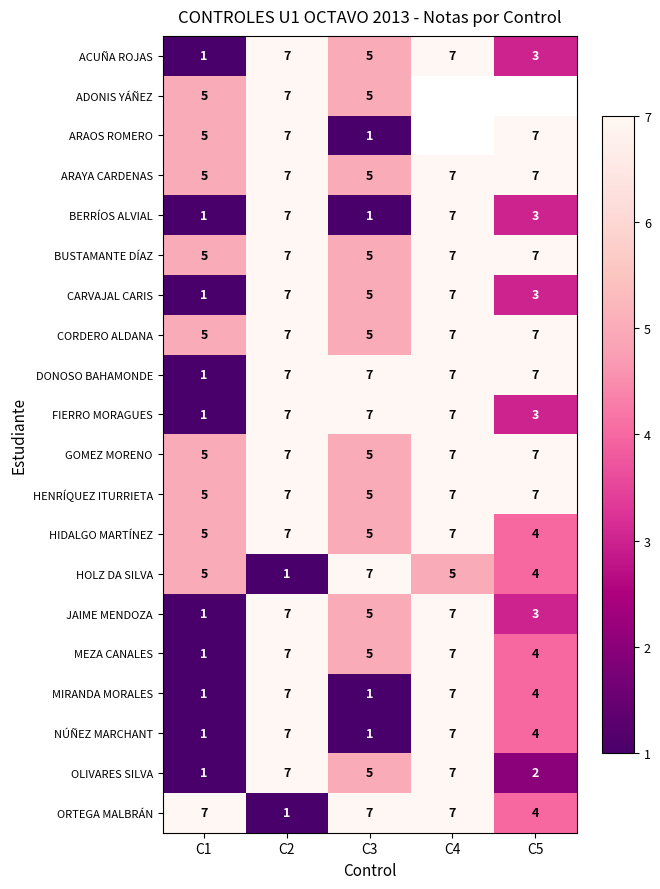

Is it true that CORDERO ALDANA equals 12 at C5?

False